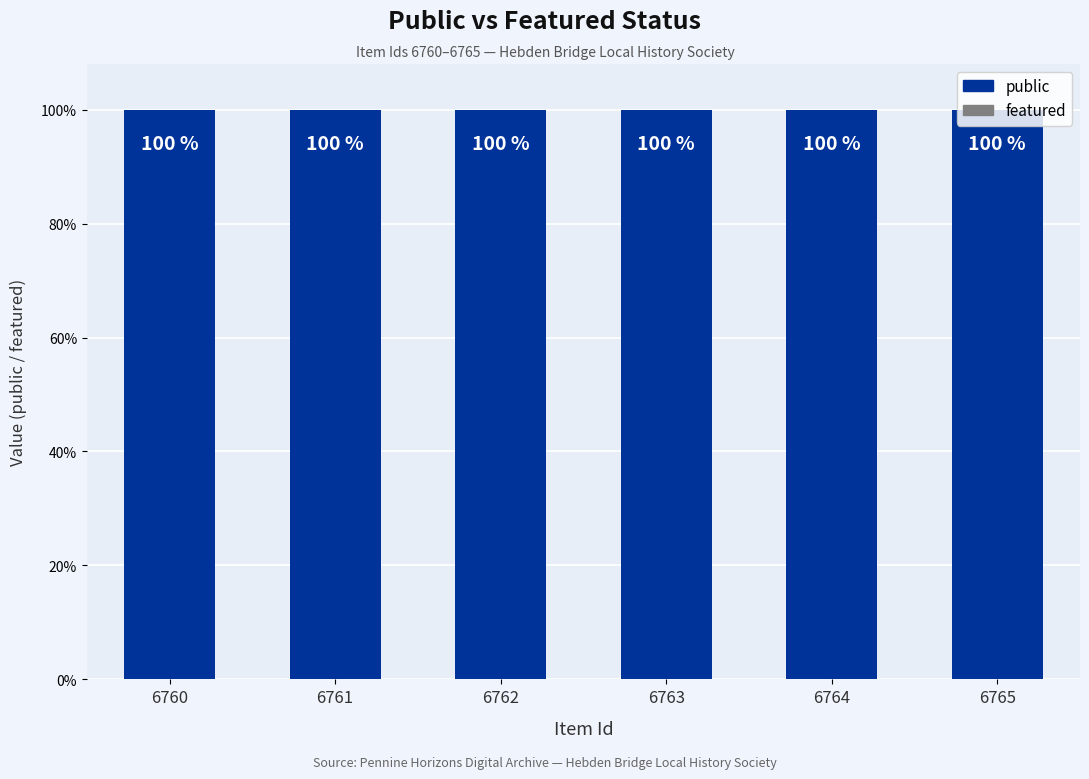

How many bars are there in each group?

2